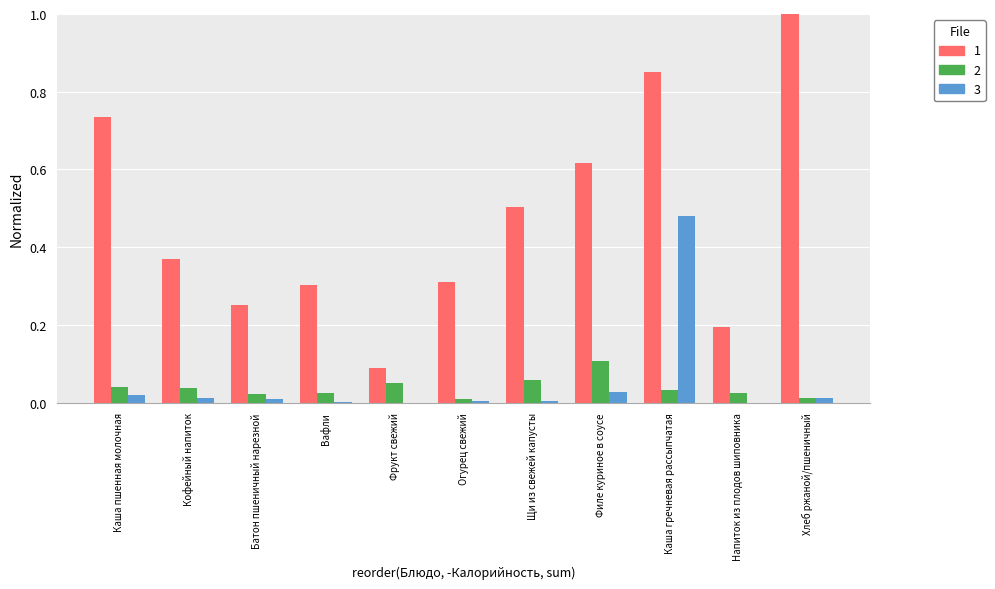

At which category is the sum across all series the highest?

Каша гречневая рассыпчатая